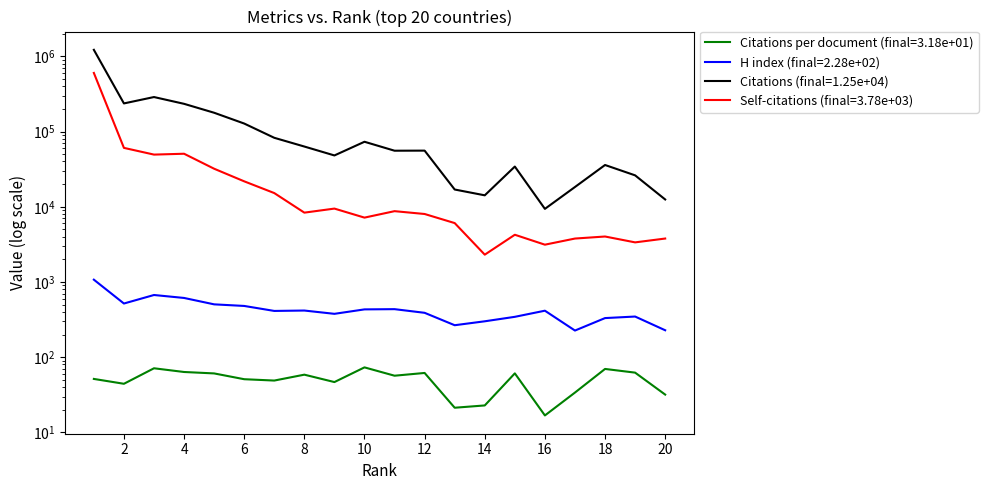

The H index series shows 417.0 at 8. True or false?

True